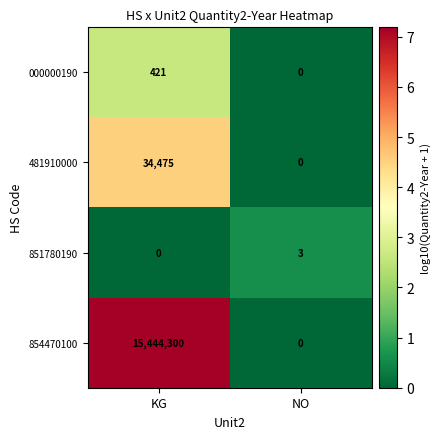

Reading left to right, what are all the values shown in this chart?

000000190: 421	0
481910000: 34475	0
851780190: 0	3
854470100: 15444300	0